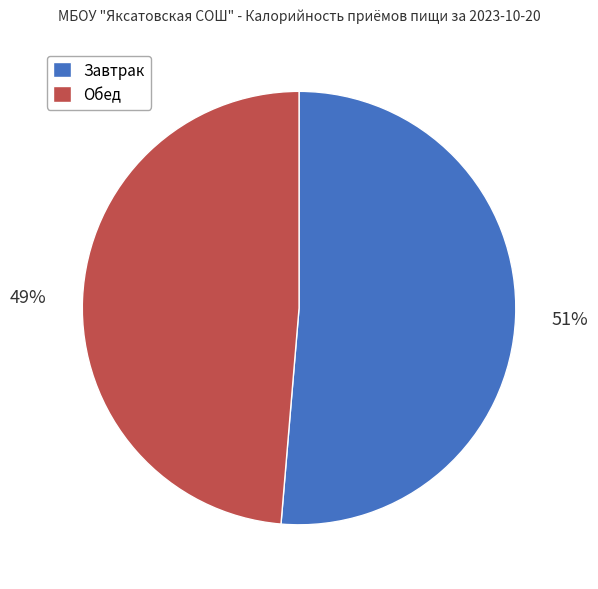

To the nearest percent, what is the average slice percentage?

50%